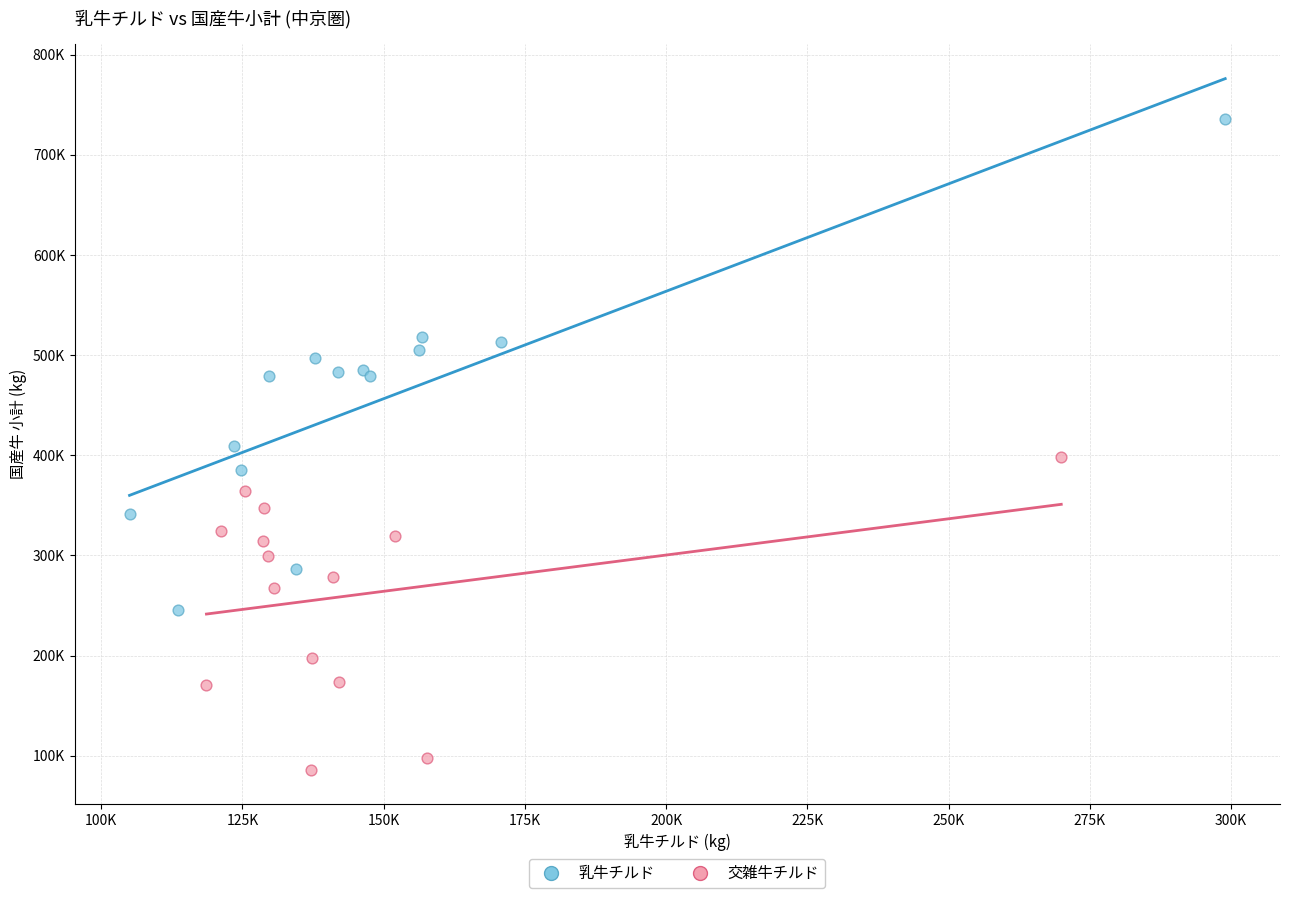

Which series reaches the minimum Y coordinate?

交雑牛チルド